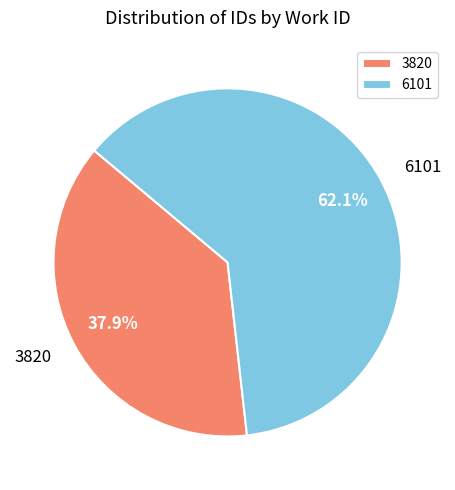

Rank the categories by value from highest to lowest.

6101, 3820